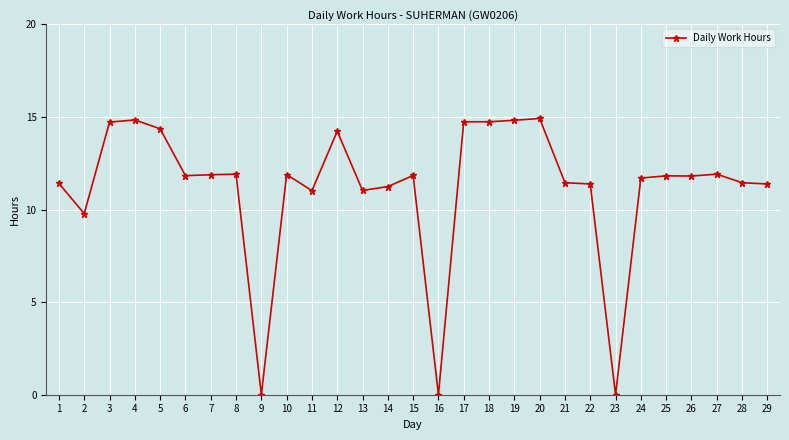

True or false: the data has more than 0 interior local peaks.

True